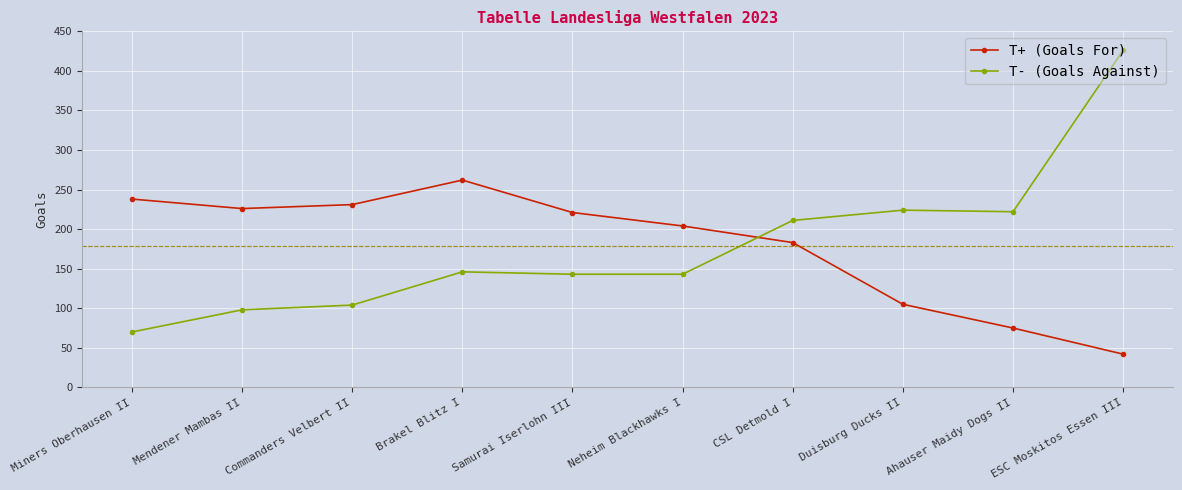

At which label is T+ (Goals For) closest to 152?

CSL Detmold I